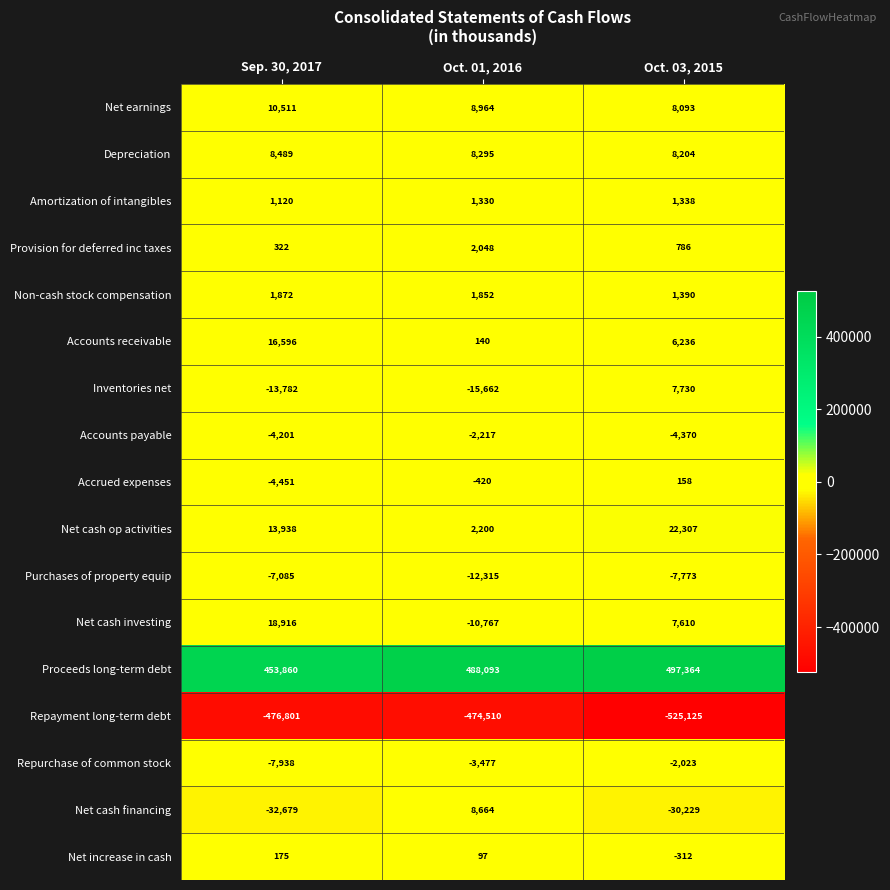

What is the sum of the Amortization of intangibles values at Oct. 01, 2016 and Oct. 03, 2015?

2668